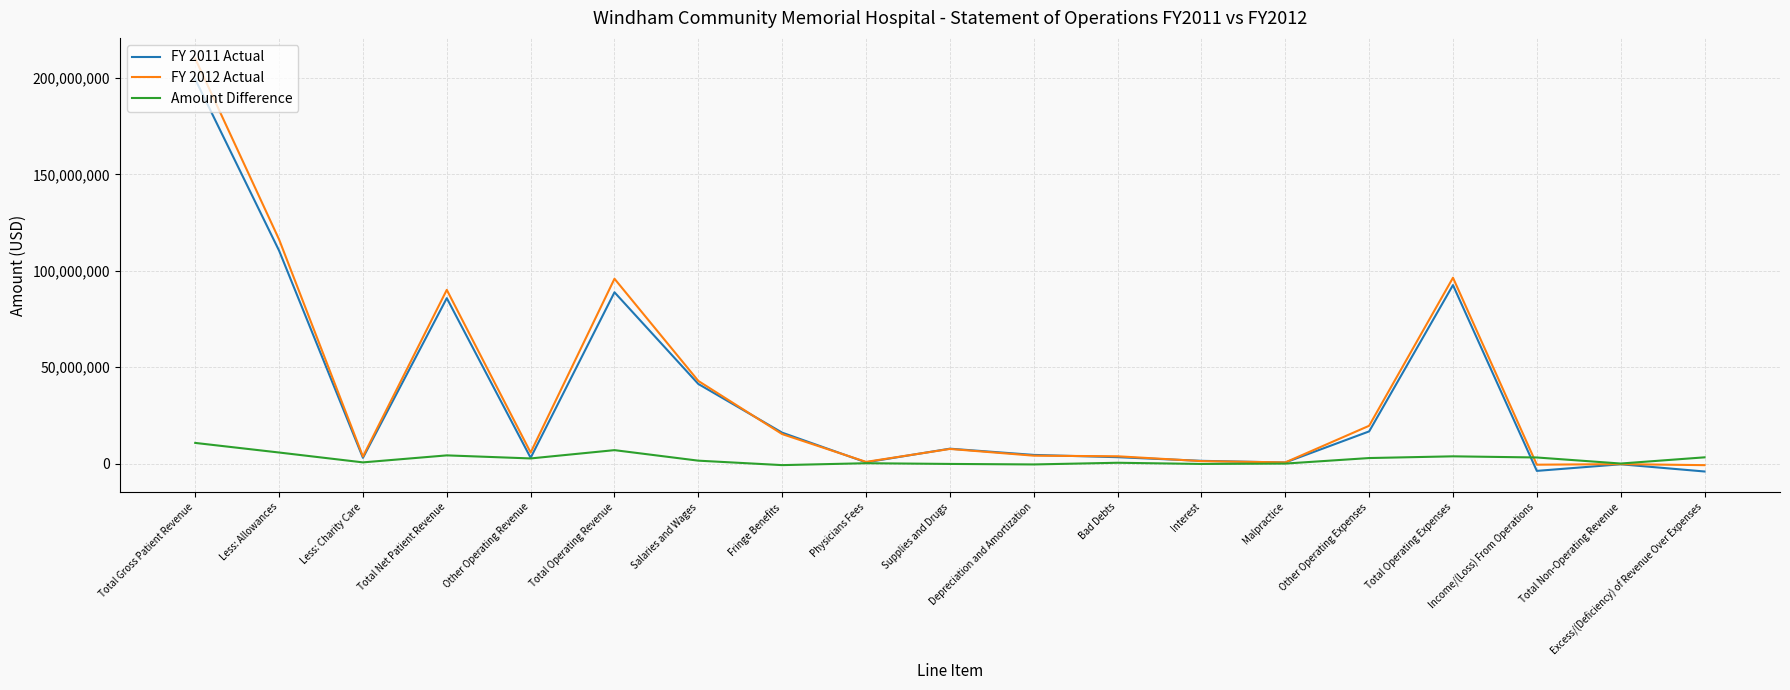

Rank the series by their maximum value, from highest to lowest.

FY 2012 Actual, FY 2011 Actual, Amount Difference